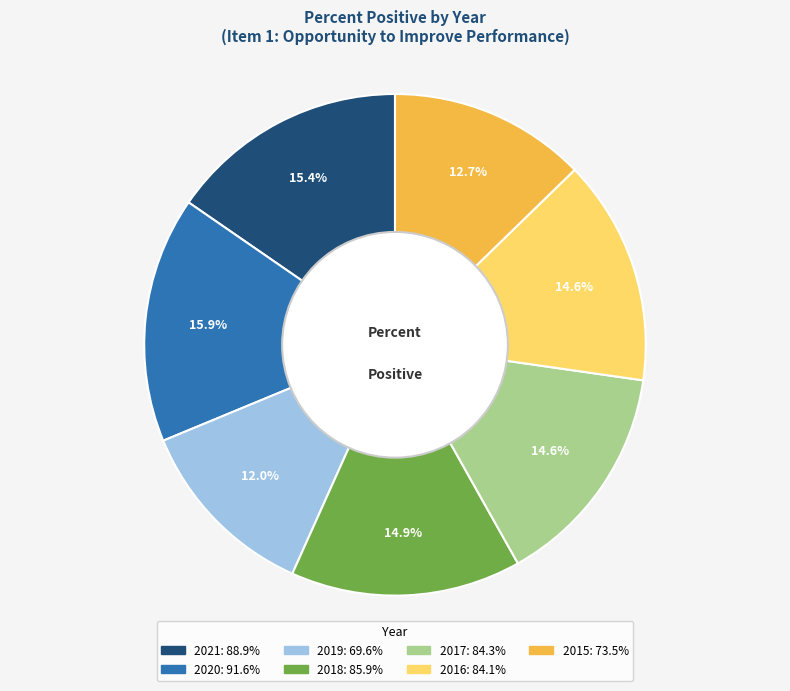

Which slice is the smallest?

2019